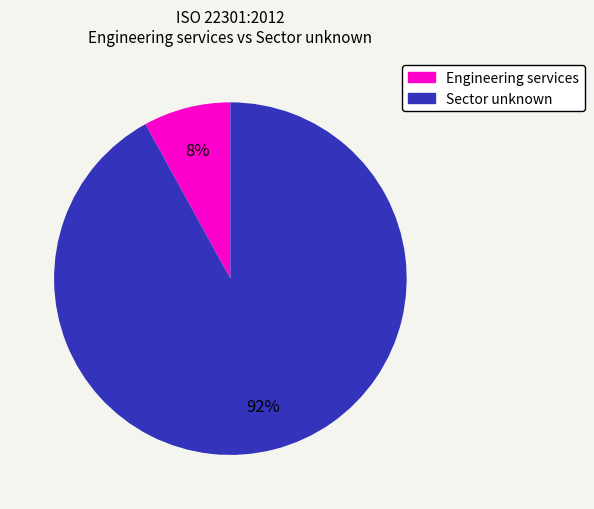

Combined, do Sector unknown and Engineering services account for over 50%?

Yes